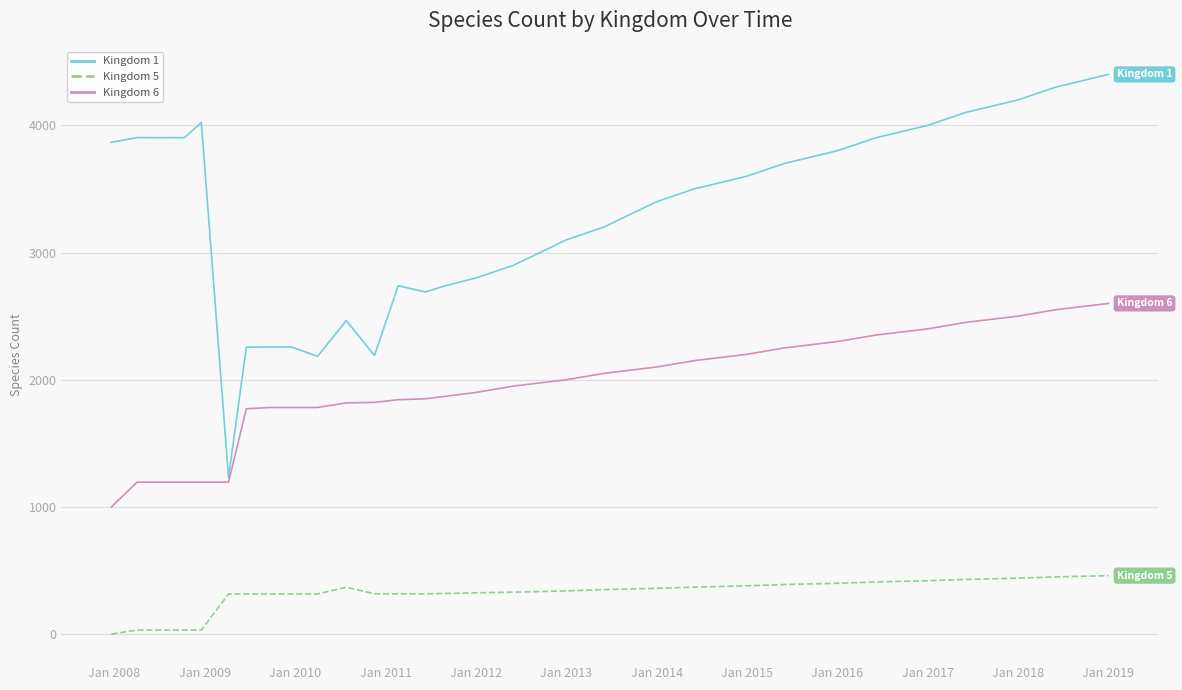

True or false: Kingdom 6 and Kingdom 5 intersect in this chart.

False